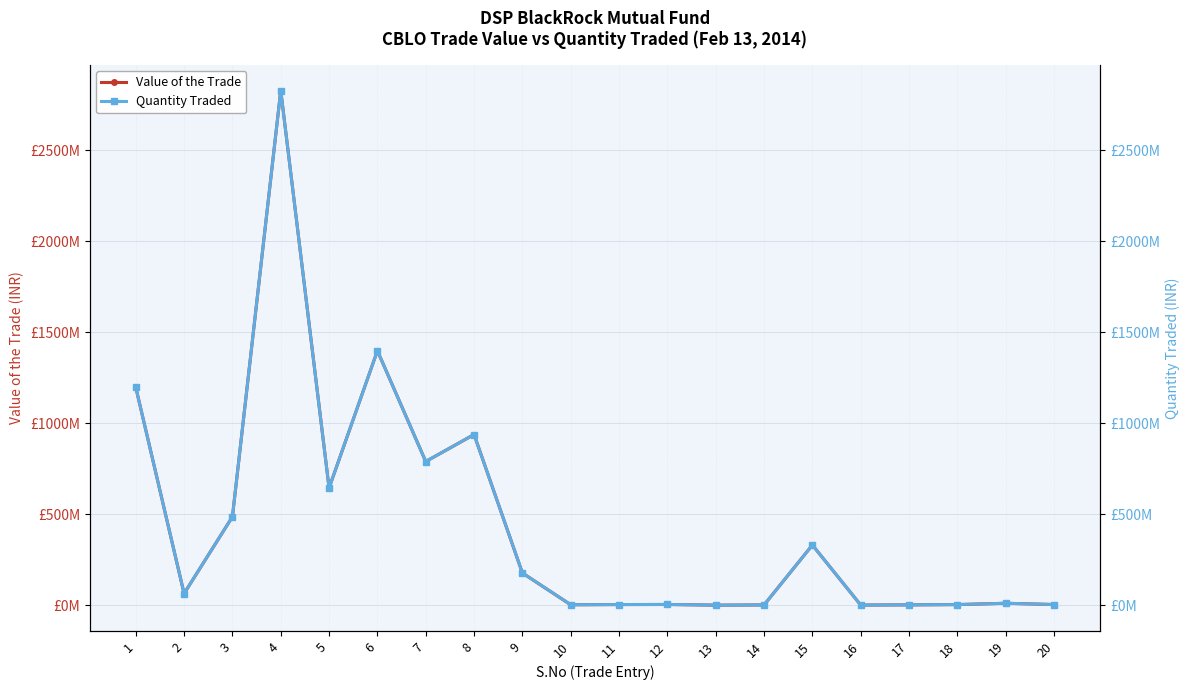

What is the smallest value displayed?

999753.5